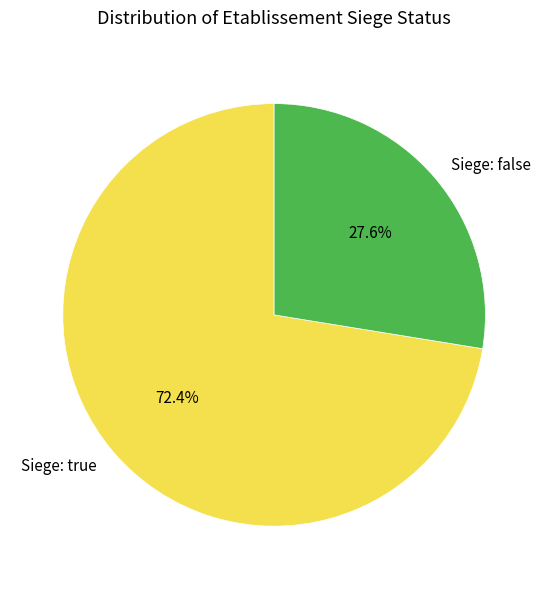

Does any single category account for the majority?

Yes